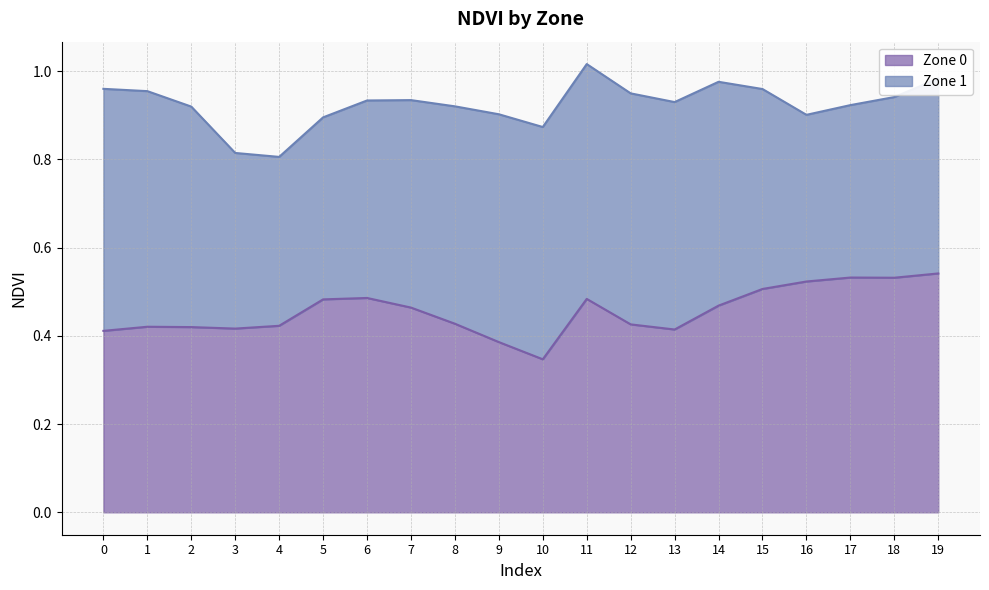

What is the value of the 1st point from the left?

0.4